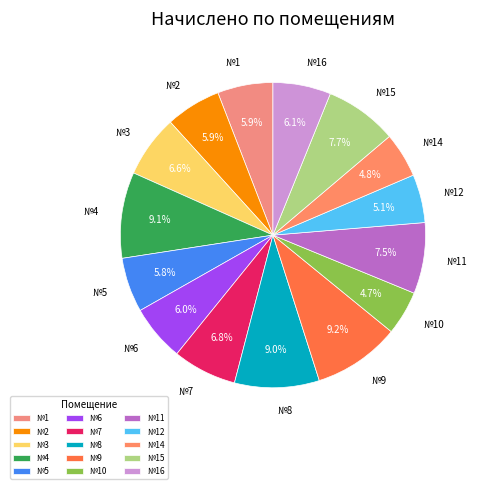

What is the total percentage of №8 and №3?

15.6%